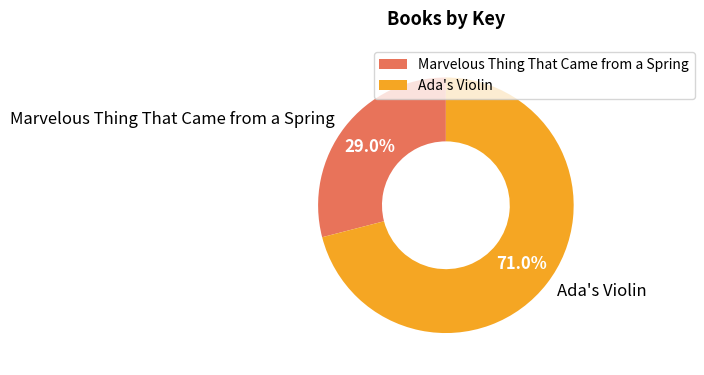

What is the majority slice?

Ada's Violin